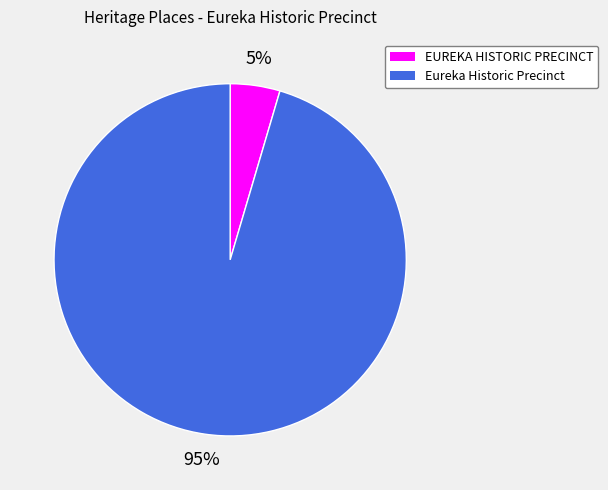

Do EUREKA HISTORIC PRECINCT and Eureka Historic Precinct together represent more than half of the pie?

Yes